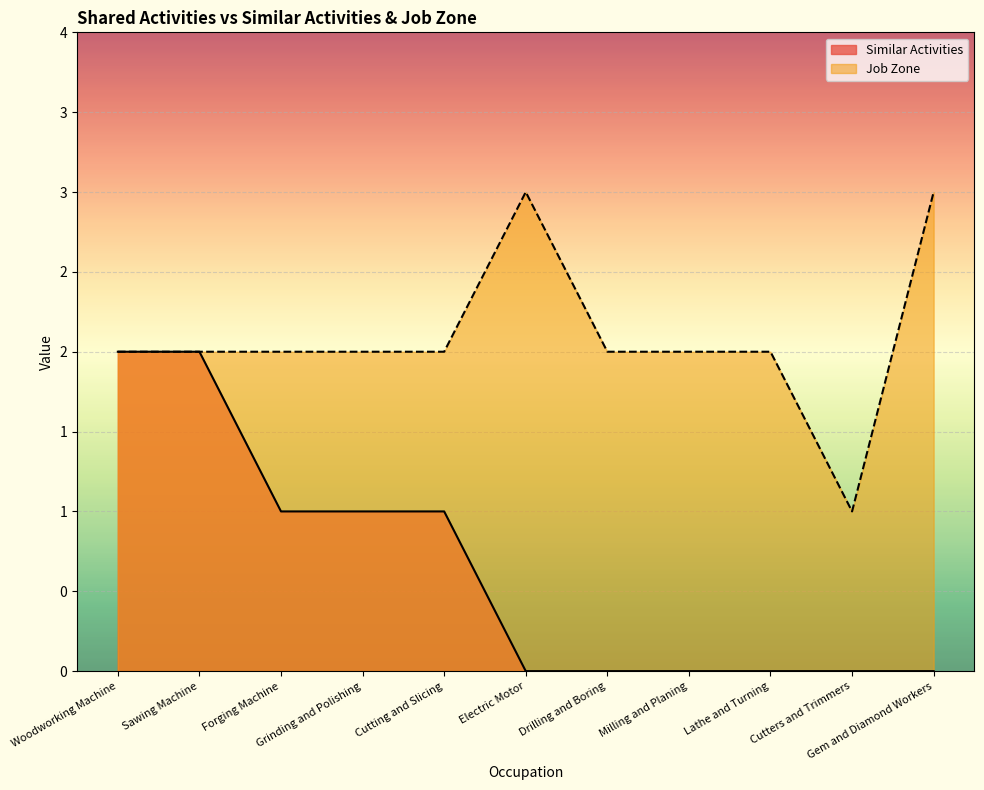

True or false: Job Zone and Similar Activities intersect in this chart.

False